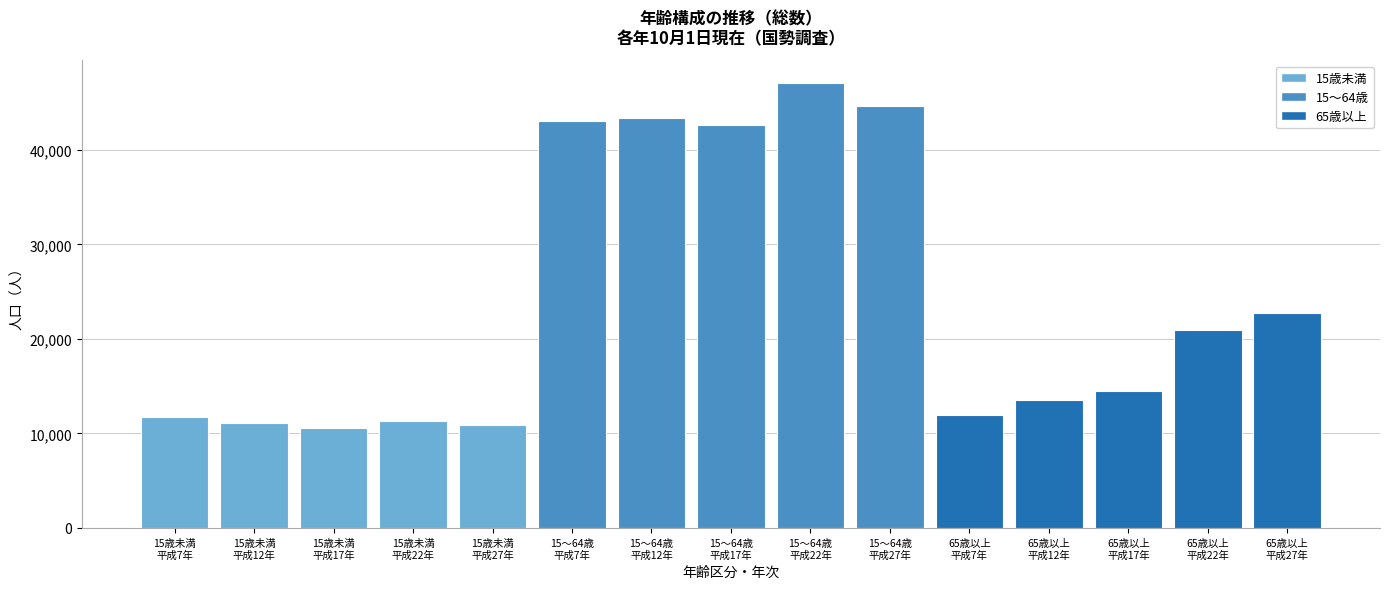

What is the average value?

24015